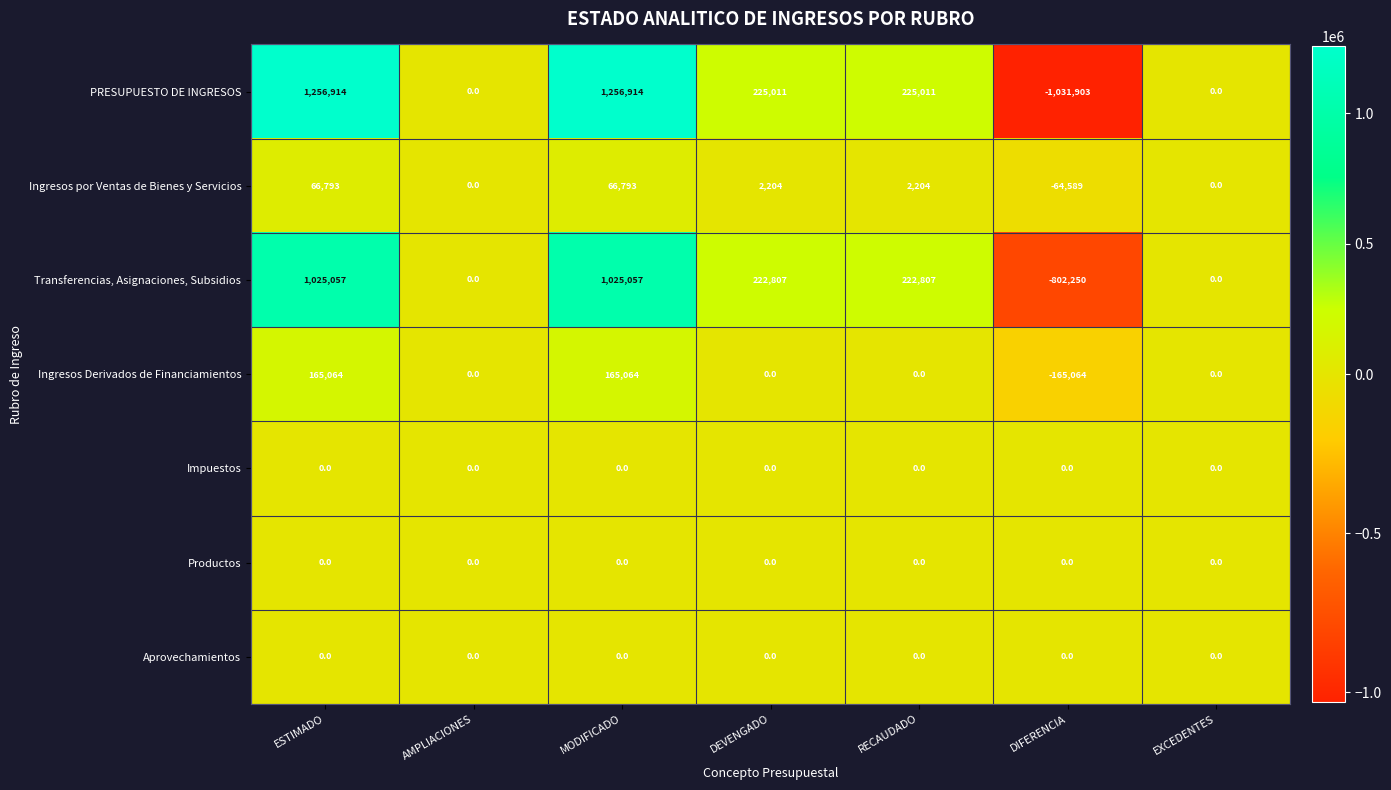

How many distinct data groups are displayed?

7